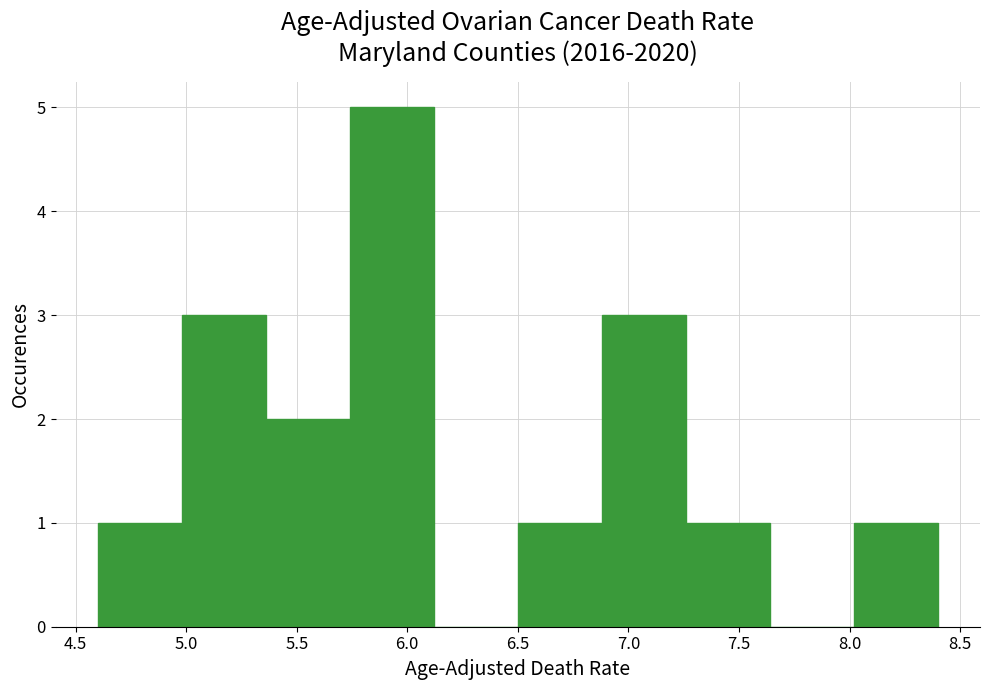

Over which range of the x-axis is the bar tallest?

5.74 to 6.12